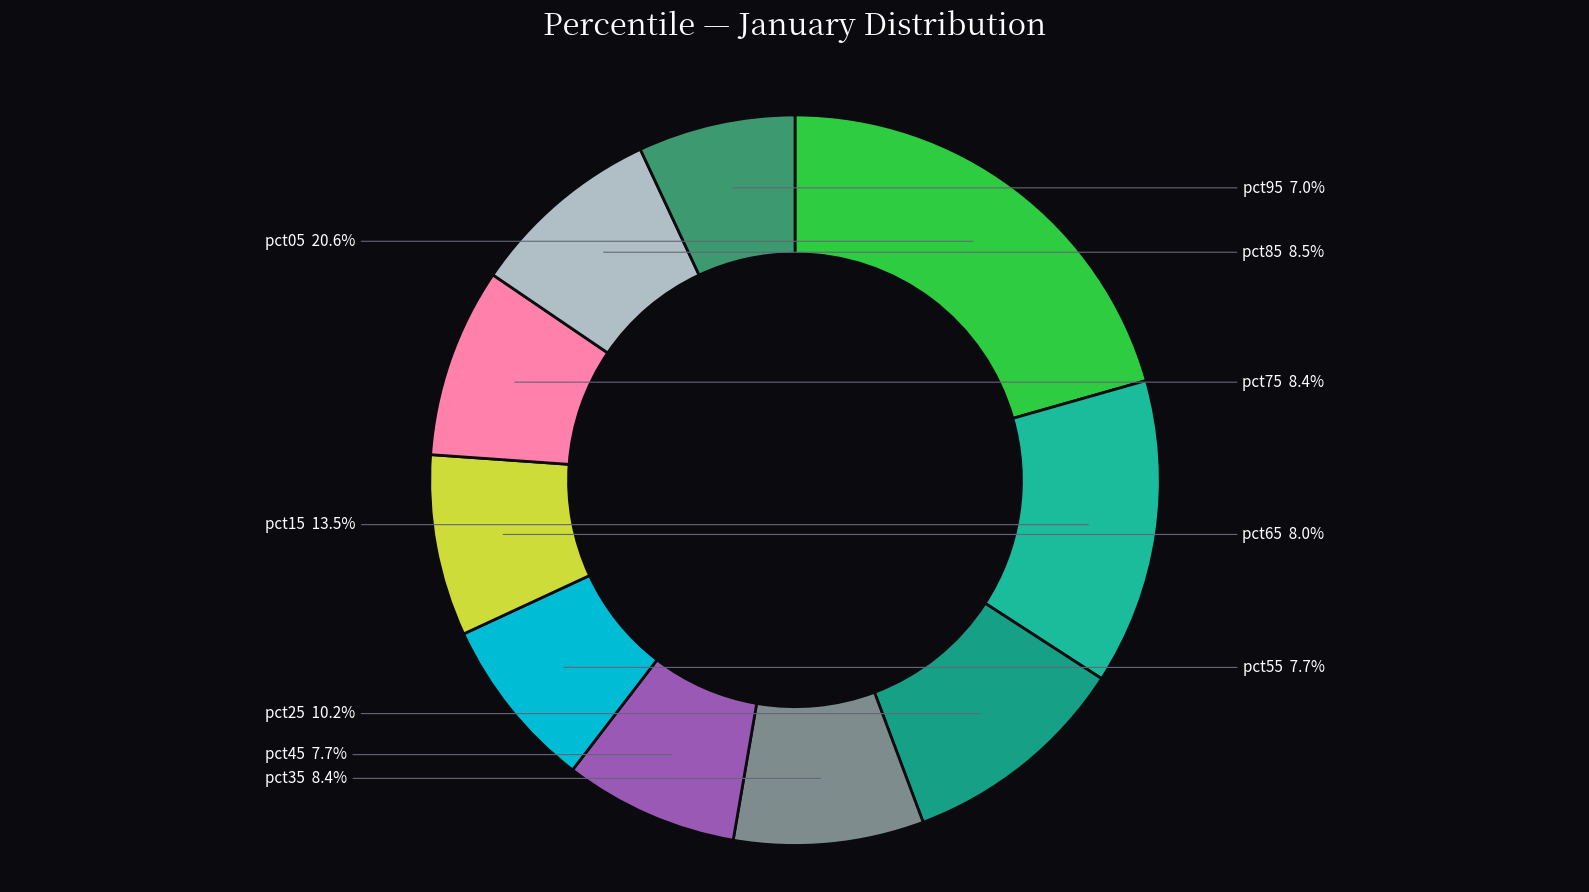

Is there a majority slice in this chart?

No